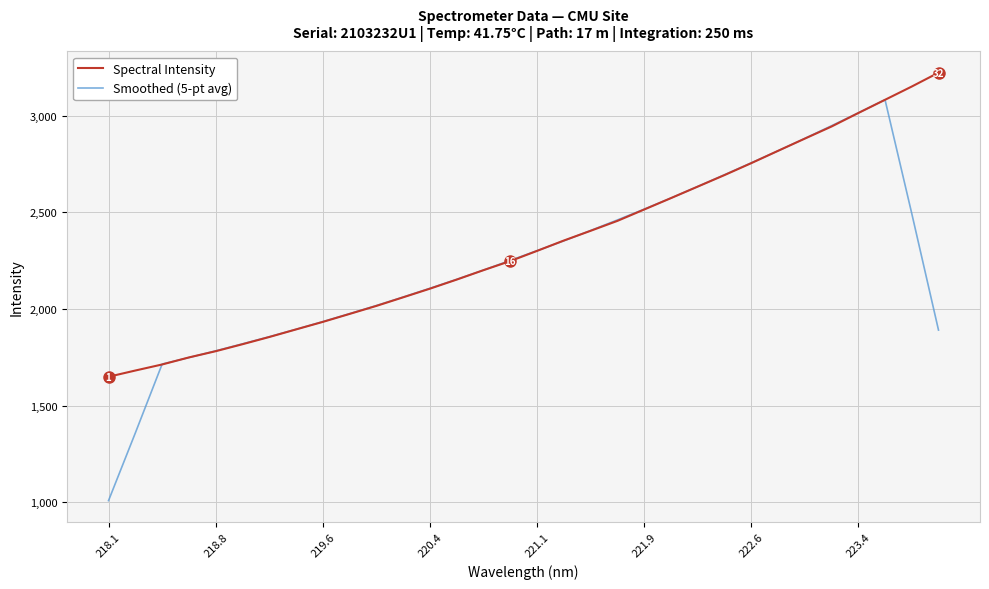

How many lines are shown in the chart?

2